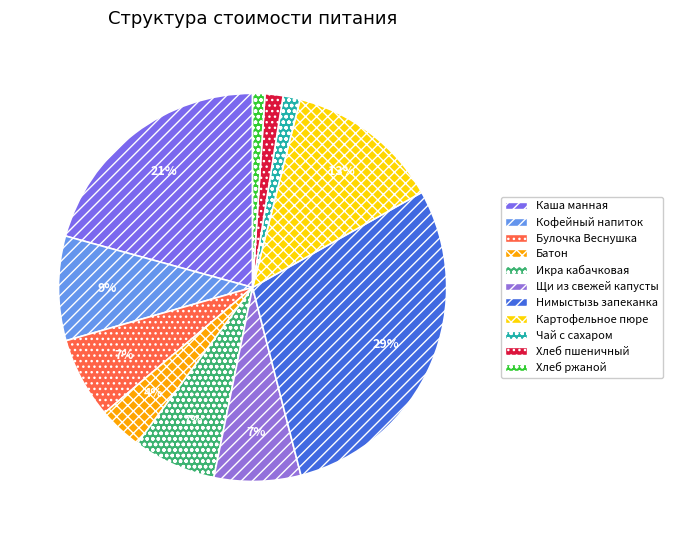

Approximately how many times larger is the value at Хлеб пшеничный compared to Икра кабачковая?

0.2